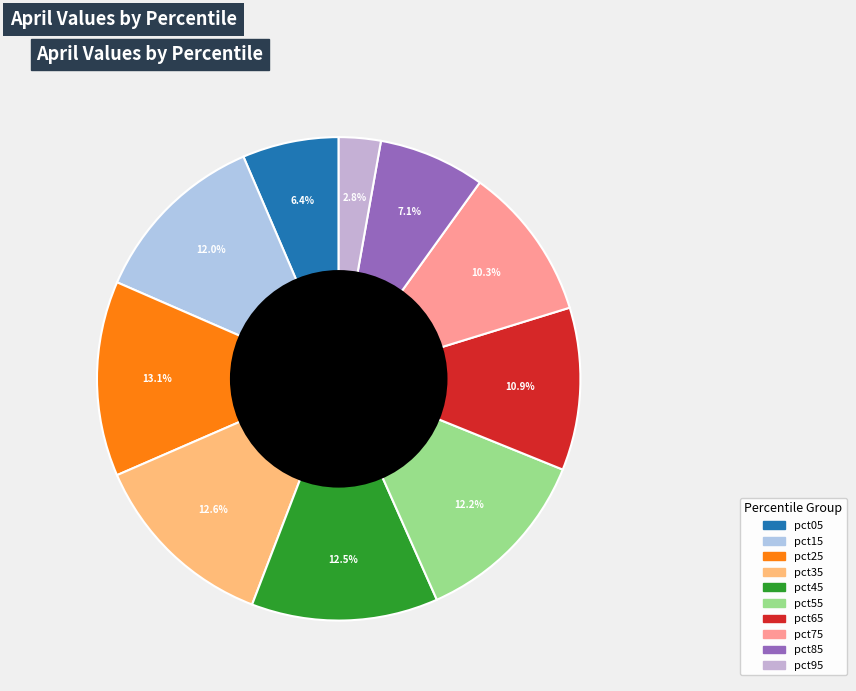

To the nearest percent, what is the difference between the largest and smallest slice percentages?

10%